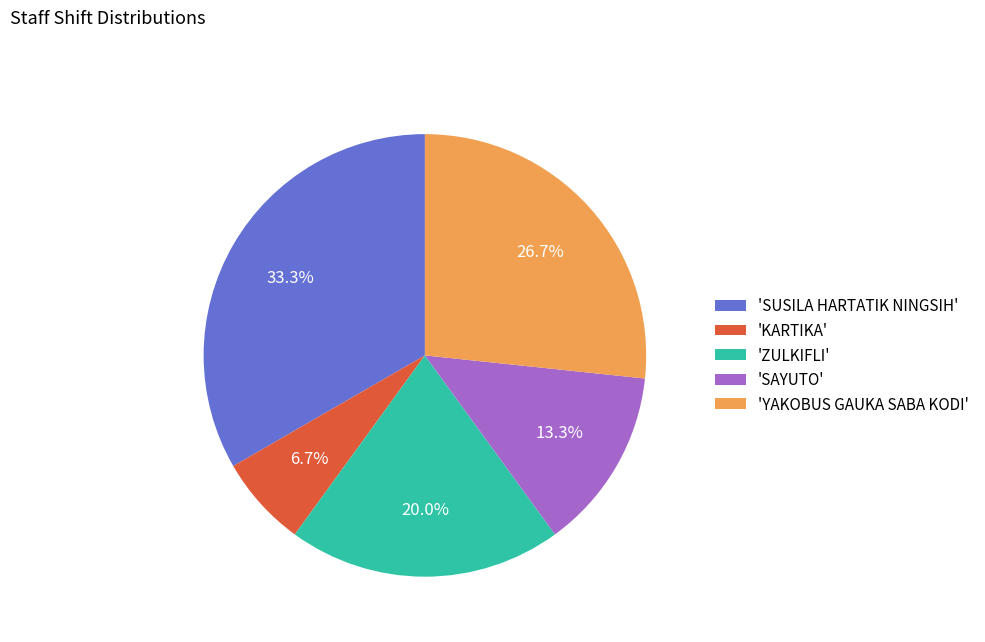

To the nearest percent, what is the difference between the largest and smallest slice percentages?

27%